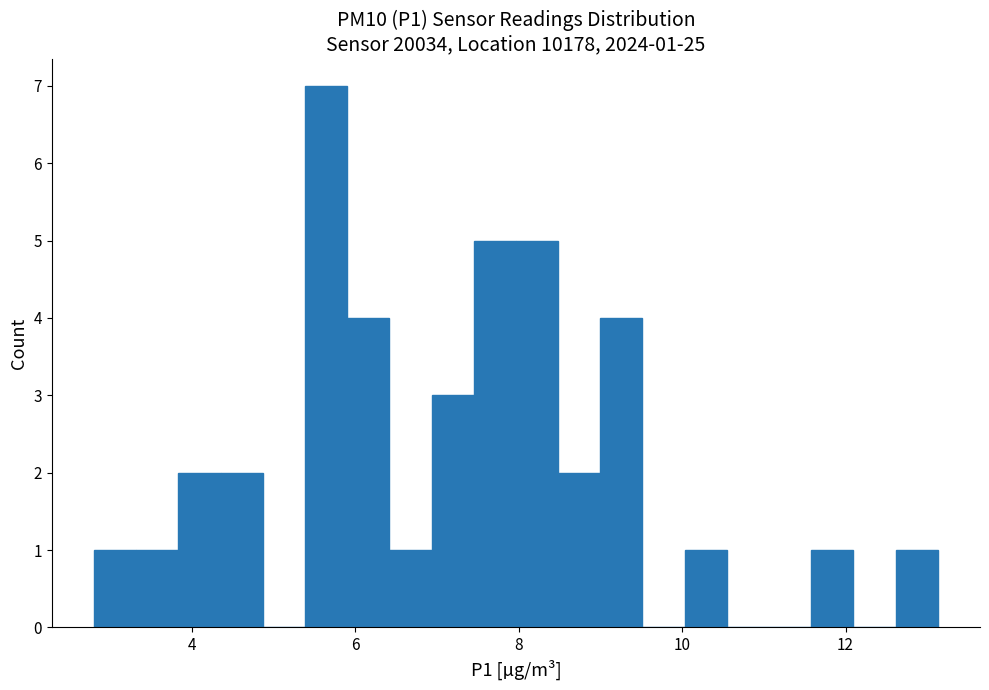

Around what value on the x-axis is the tallest bar? Give the approximate position of its centre, as read against the axis.

5.6